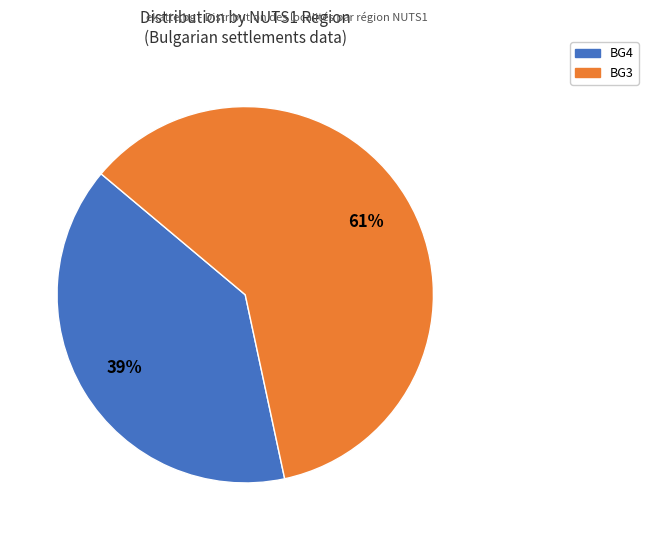

Does any single category account for the majority?

Yes